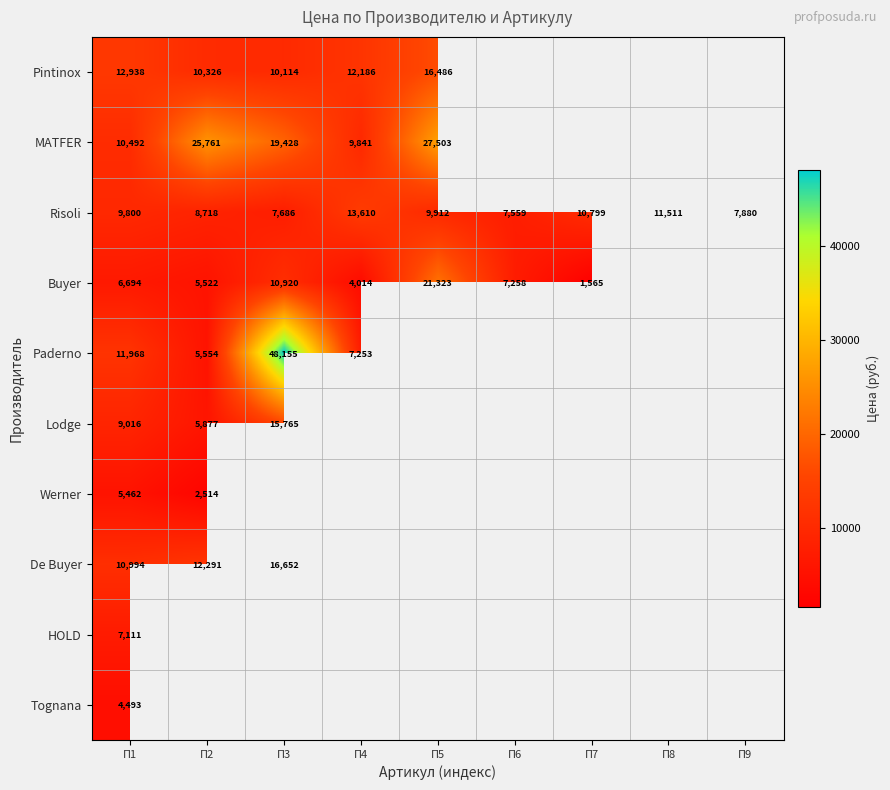

The Risoli series shows 6443 at П4. True or false?

False